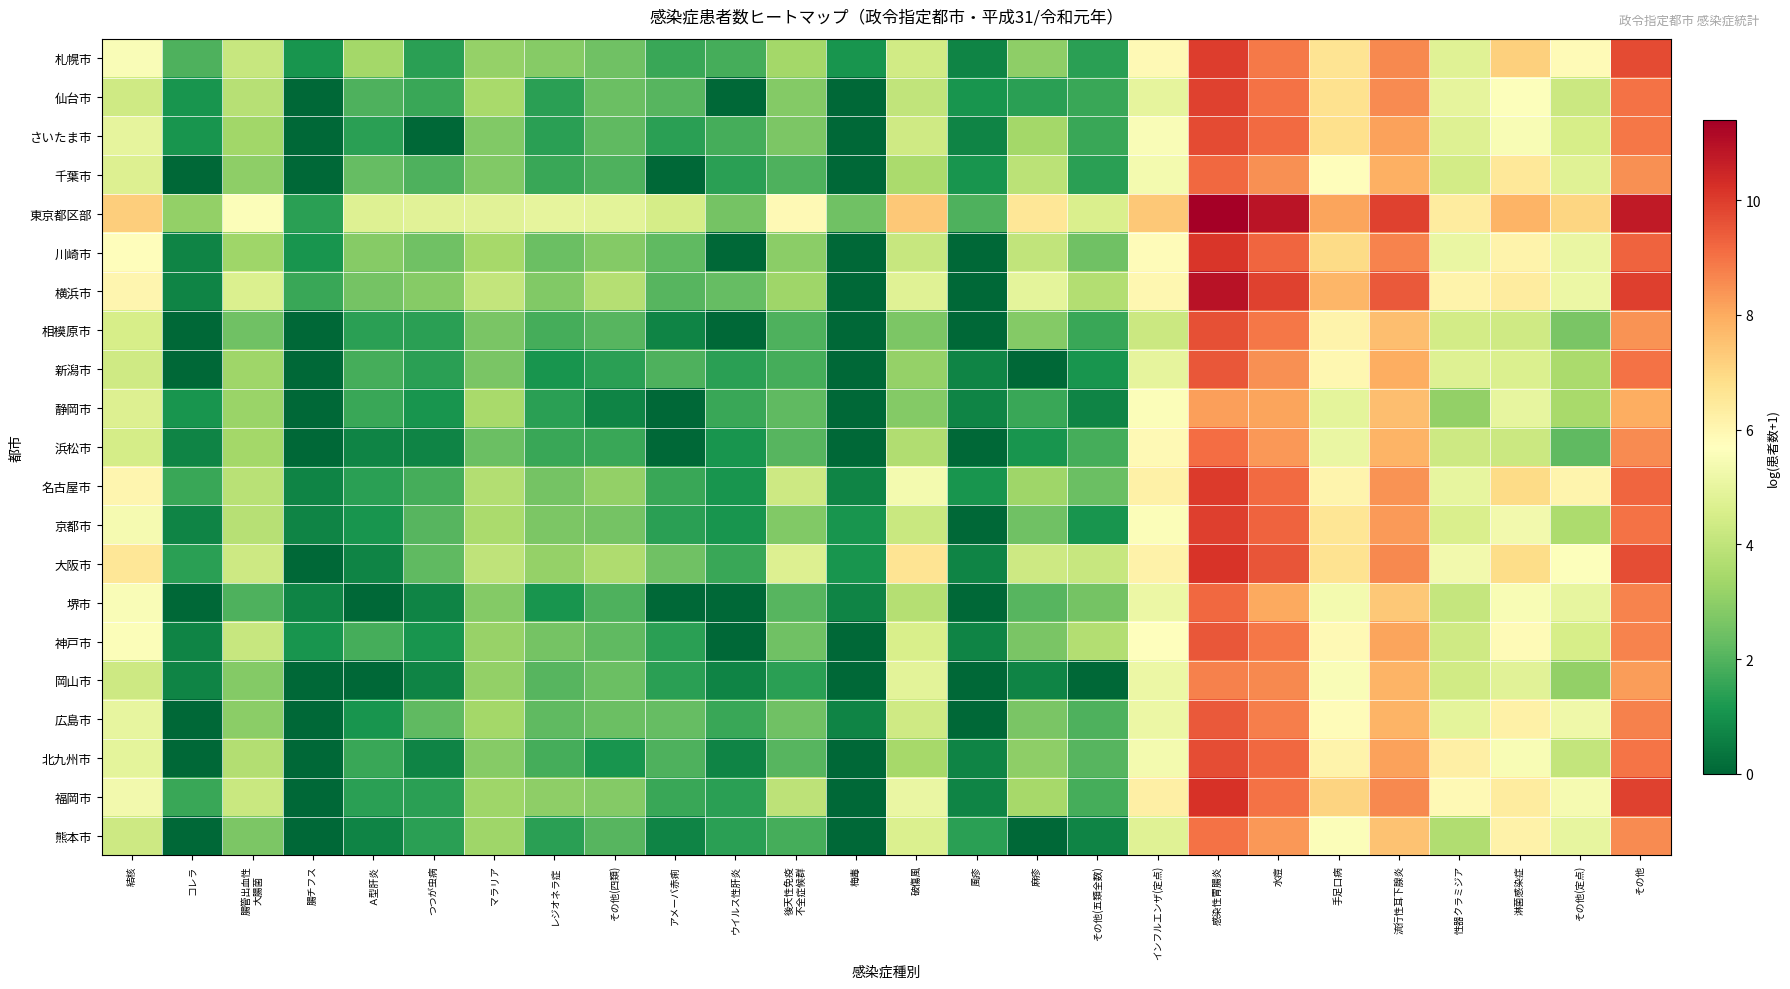

Which series has the largest total across all categories?

東京都区部